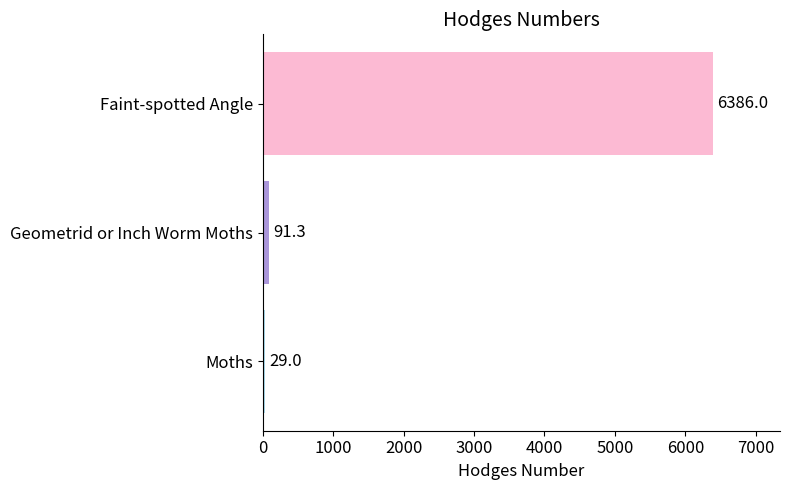

How many bars are there in total?

3